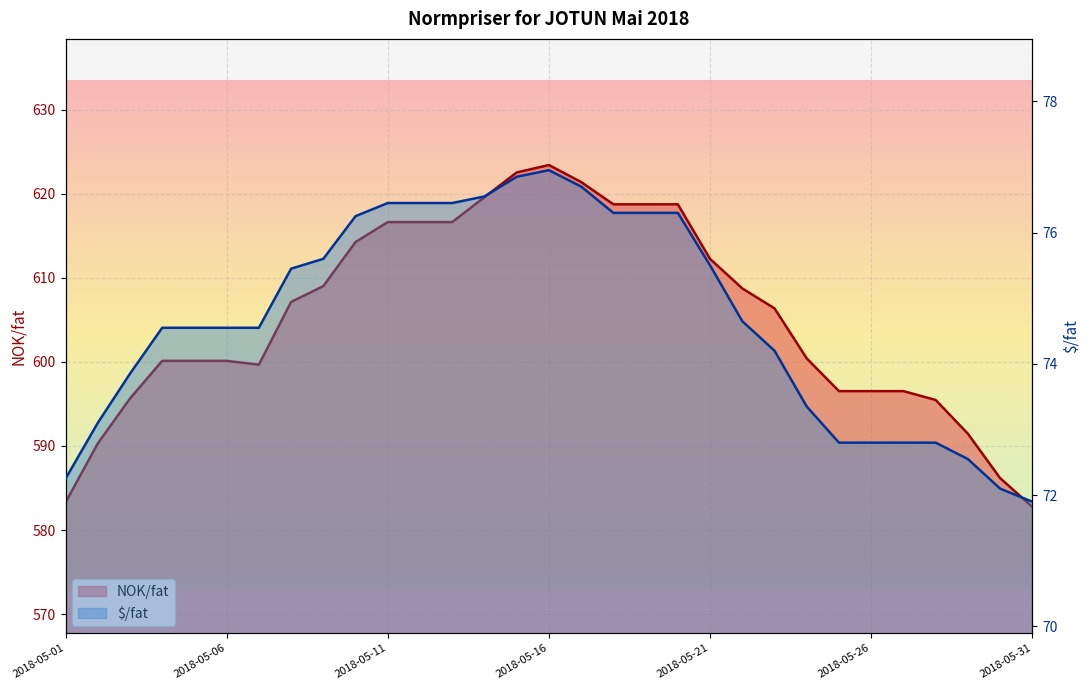

What is the spread (max minus min) of values at 2018-05-14?

543.0